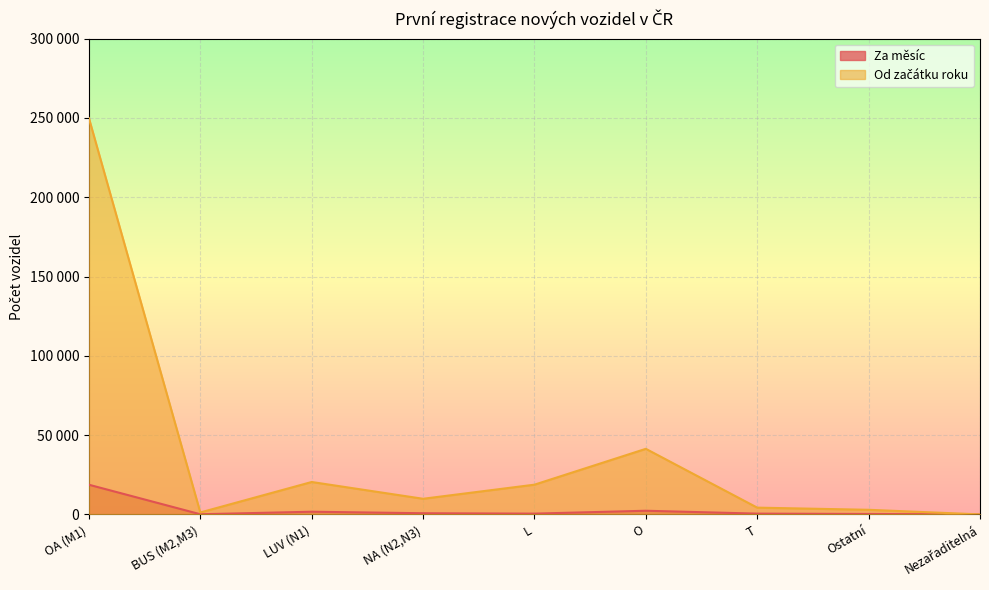

At Ostatní, list the series in order from largest to smallest.

Od začátku roku, Za měsíc